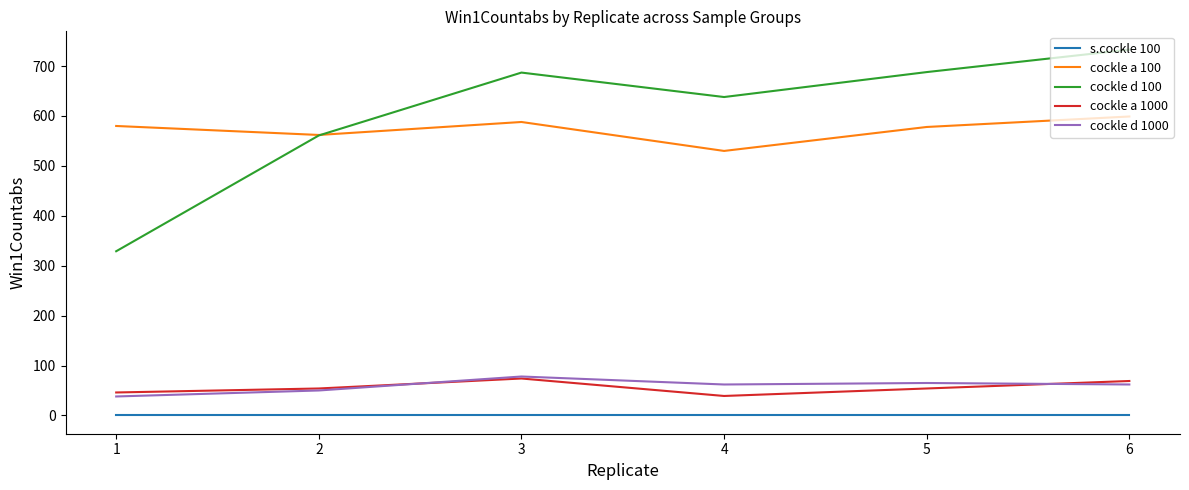

At which label does cockle d 100 reach its minimum?

1